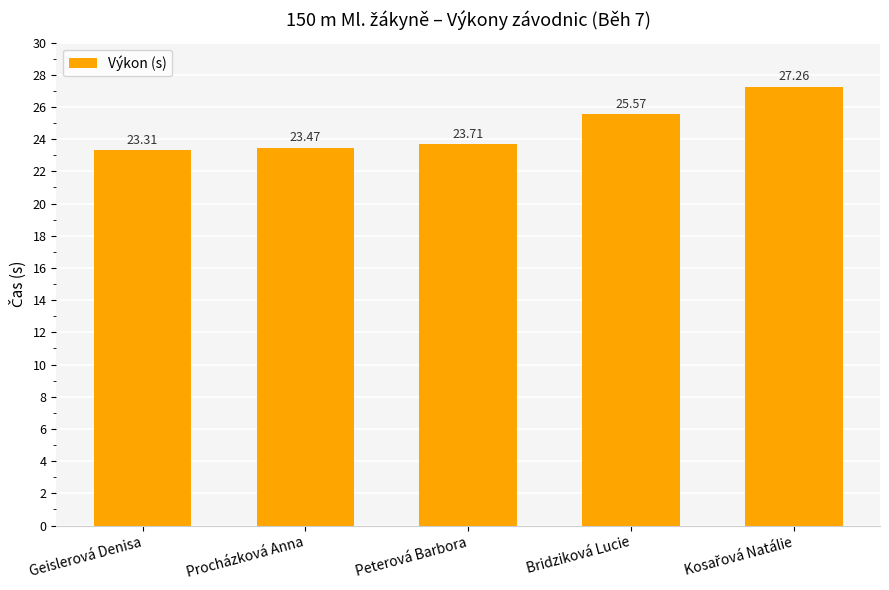

At which label is the value closest to 25?

Bridziková Lucie